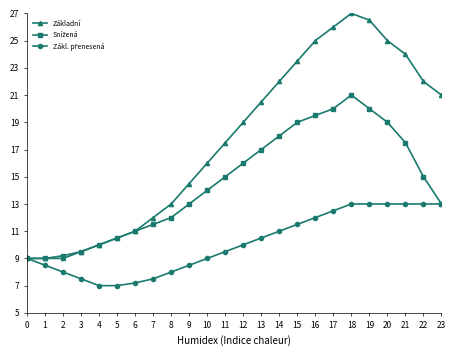

Between 9 and 20, which series saw the biggest shift?

Základní